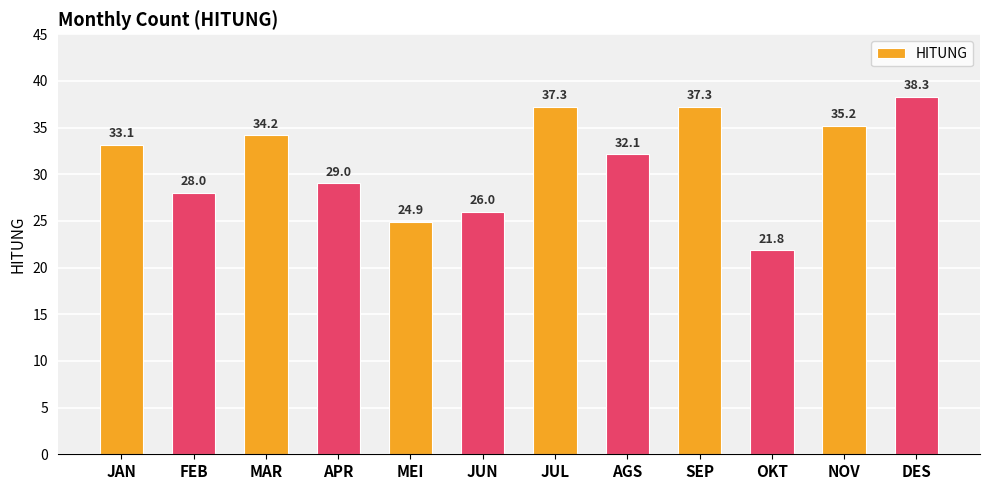

How many data points are above 33?

6